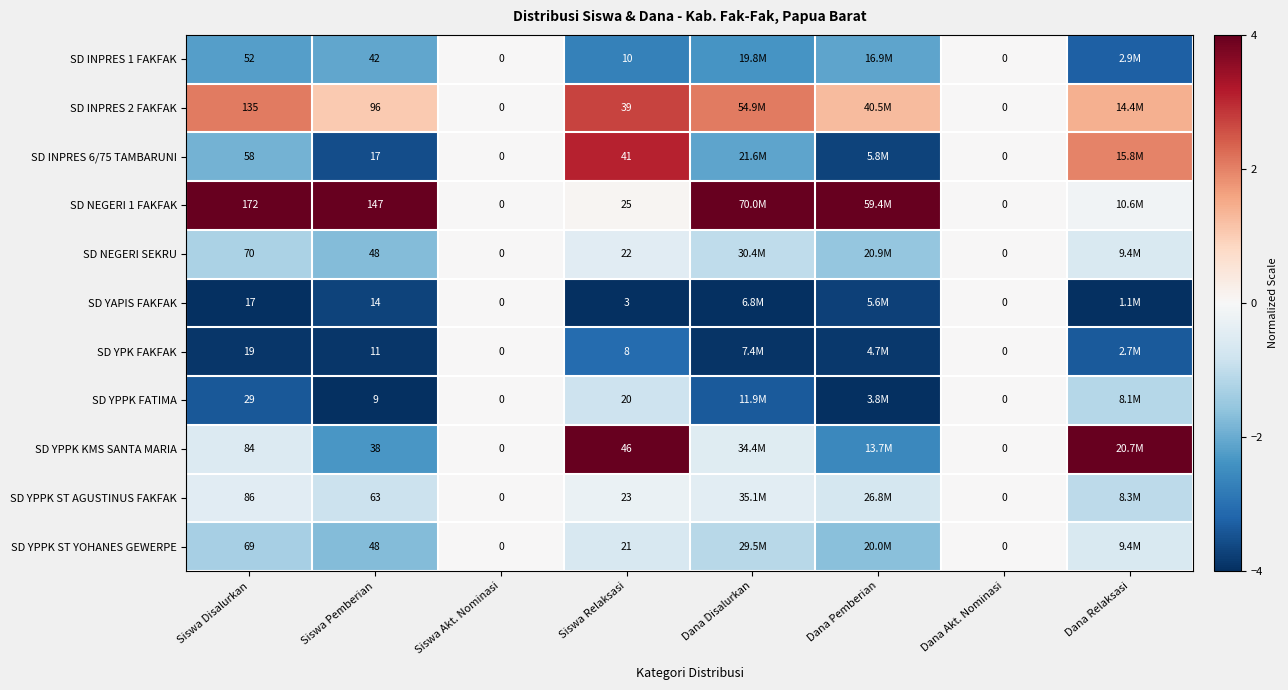

Is the value of SD YPPK ST YOHANES GEWERPE at Siswa Pemberian greater than the value of SD YPK FAKFAK at Siswa Disalurkan?

Yes